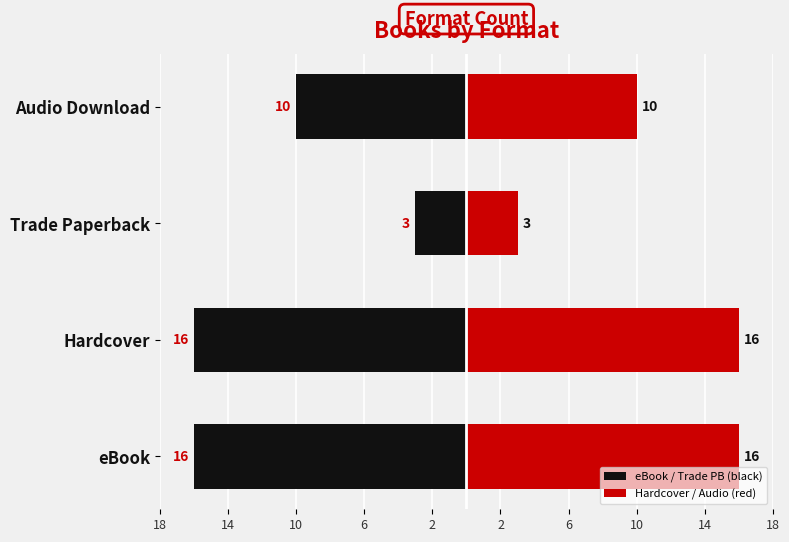

Which series has the largest total across all categories?

Count (right)